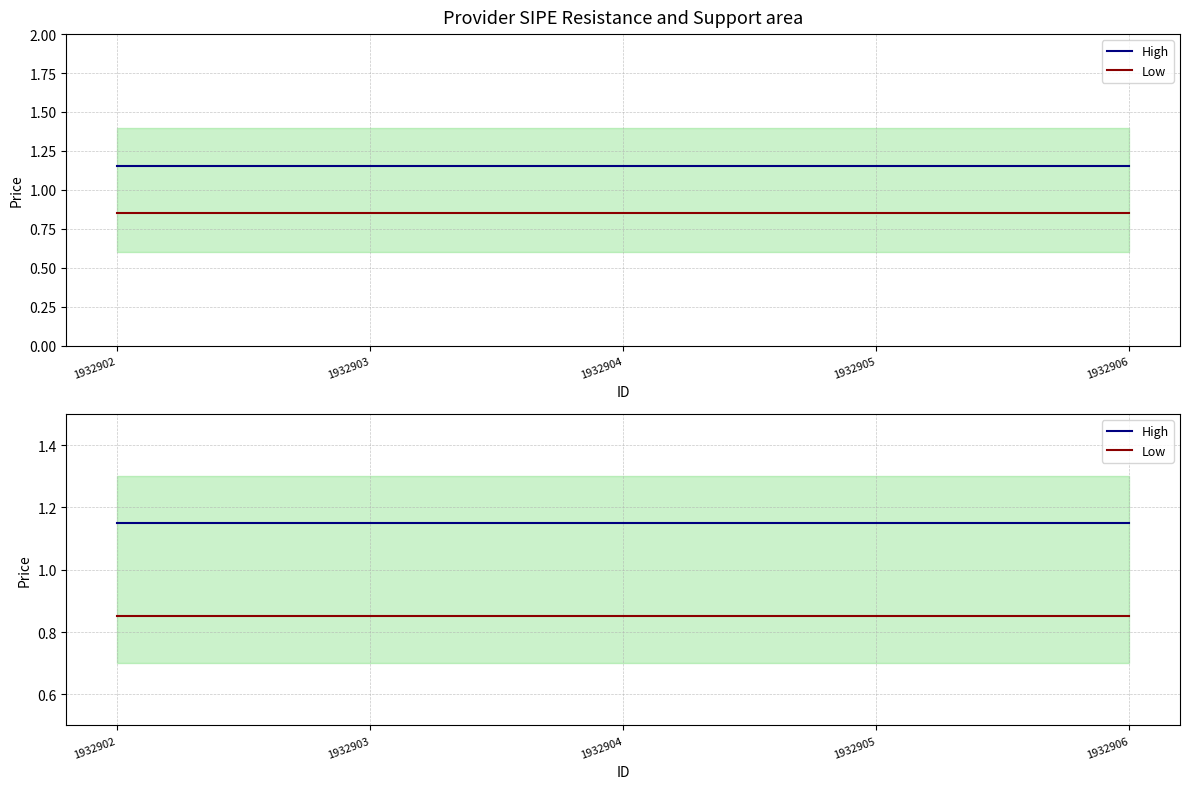

At how many categories does at least one series exceed 0?

5